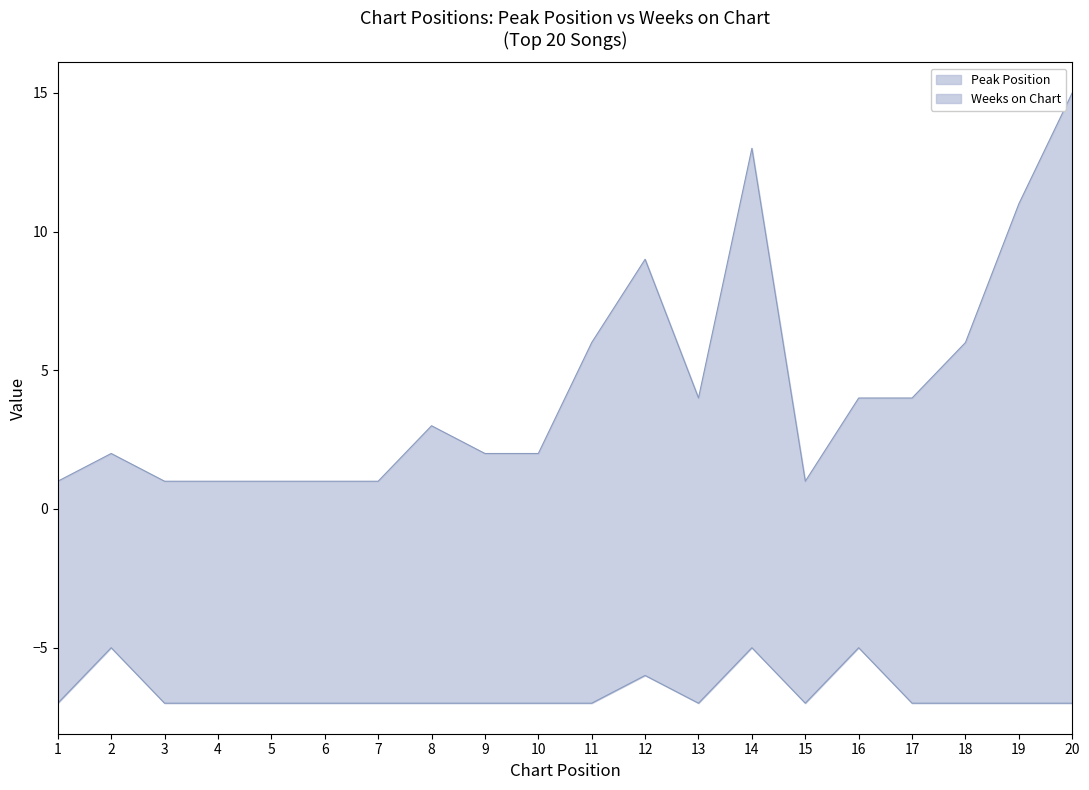

How many interior local peaks does the Peak Position series have?

4